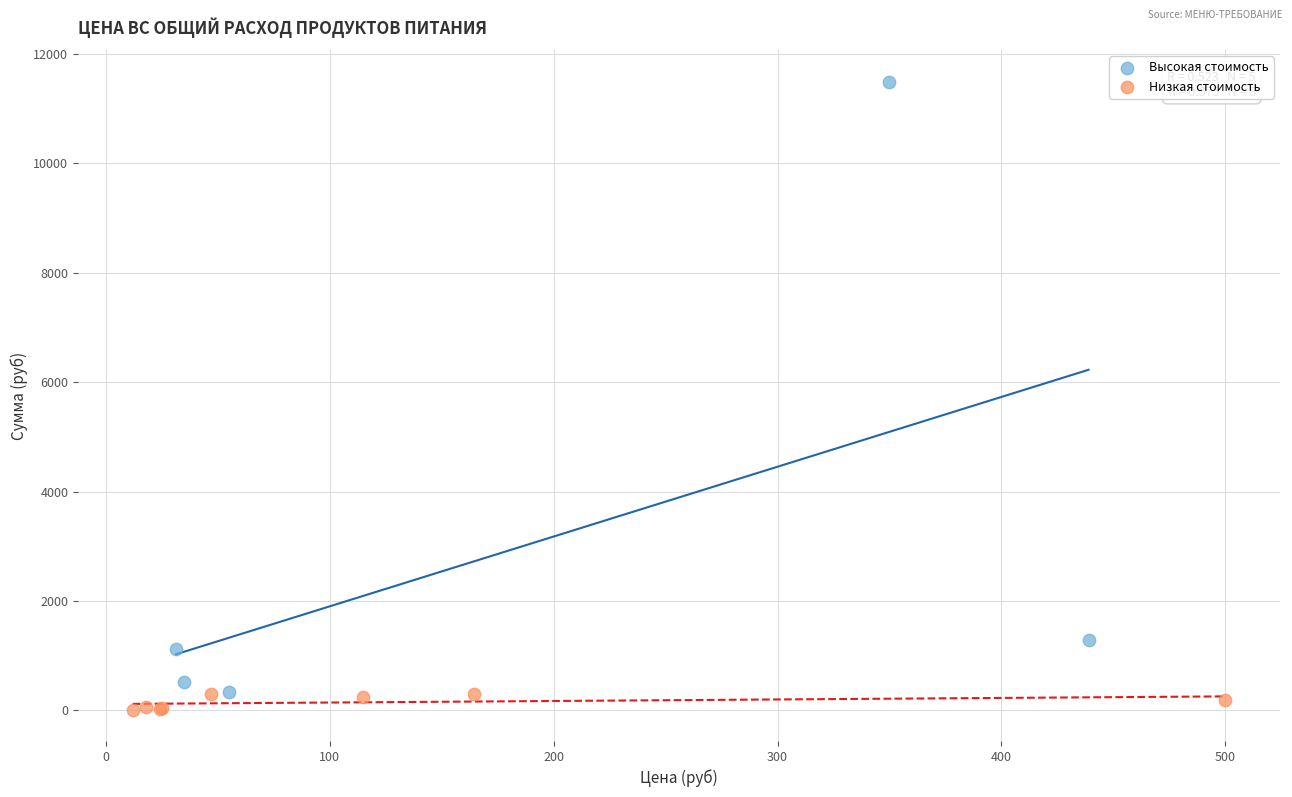

Which series contains the highest Y value?

Высокая стоимость